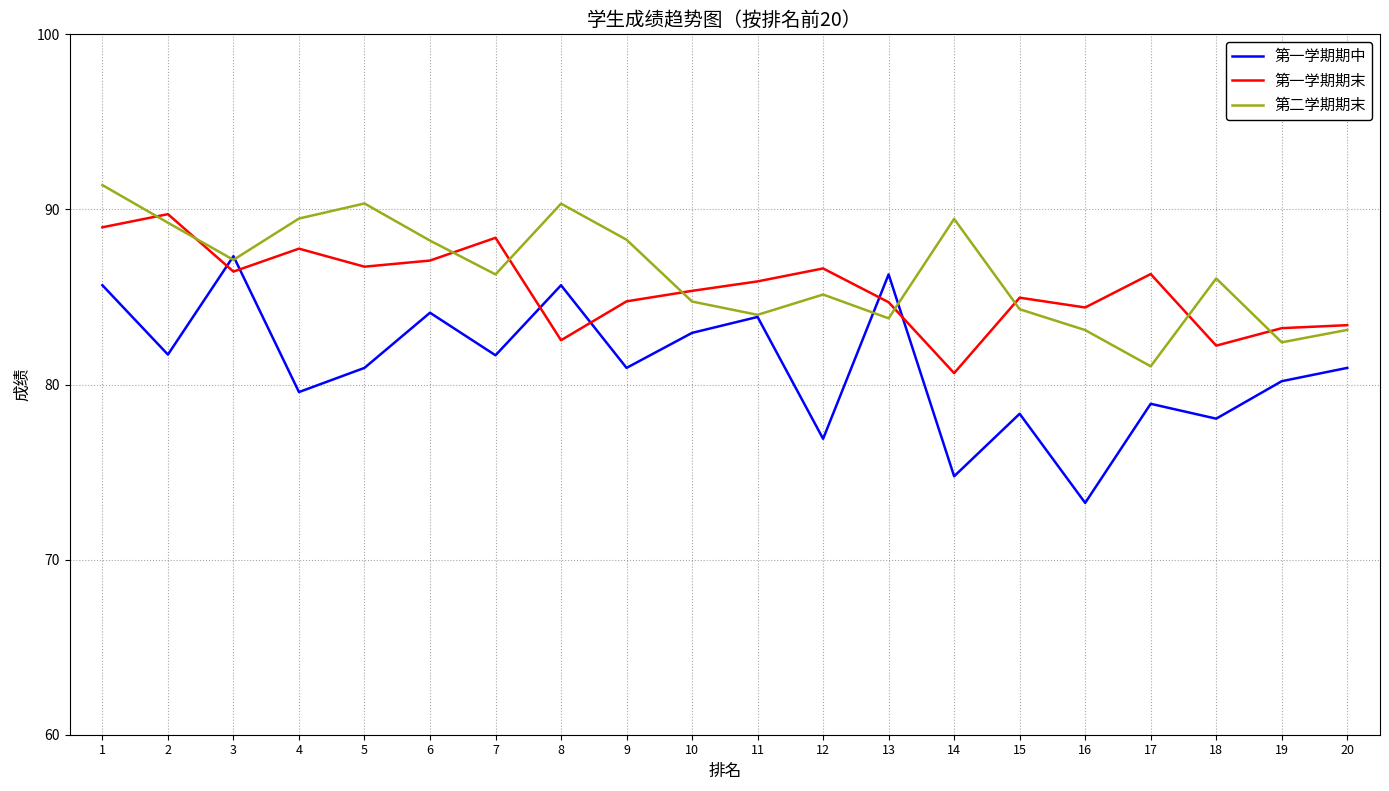

True or false: 第一学期期中 has a value of 78.0 at 18.

True